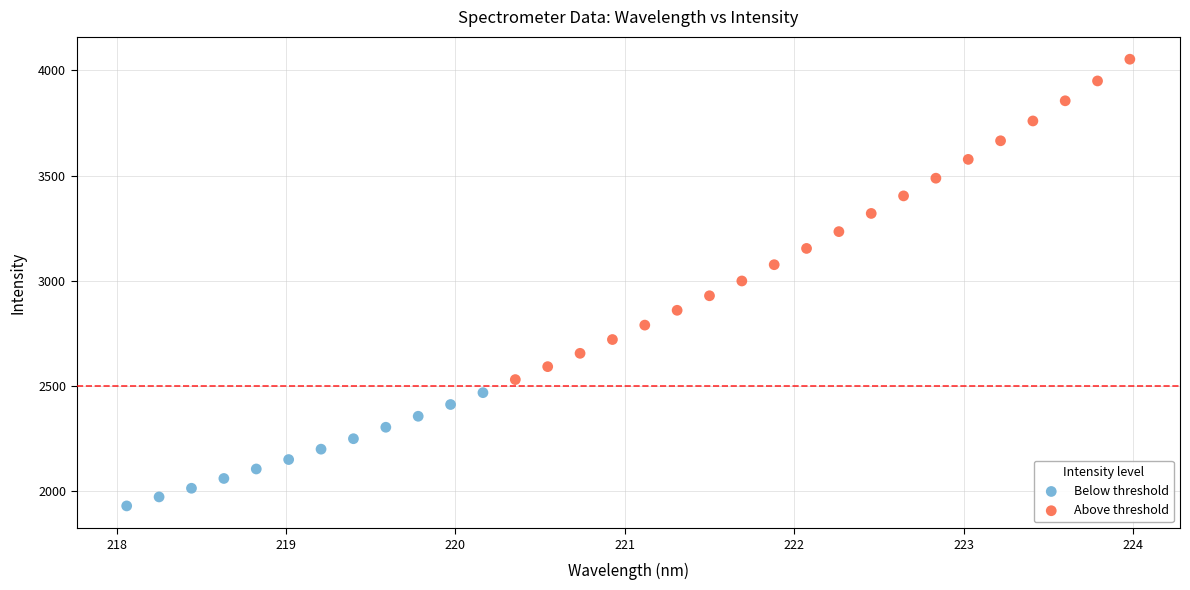

Which series reaches the minimum Y coordinate?

Below threshold